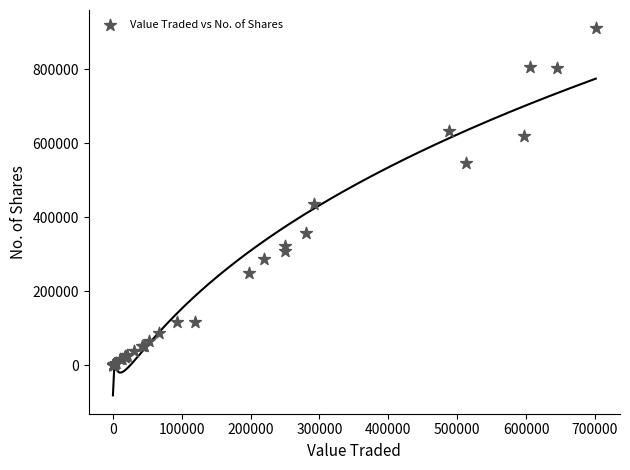

What Y value in the scatter plot is closest to 455424?

436658